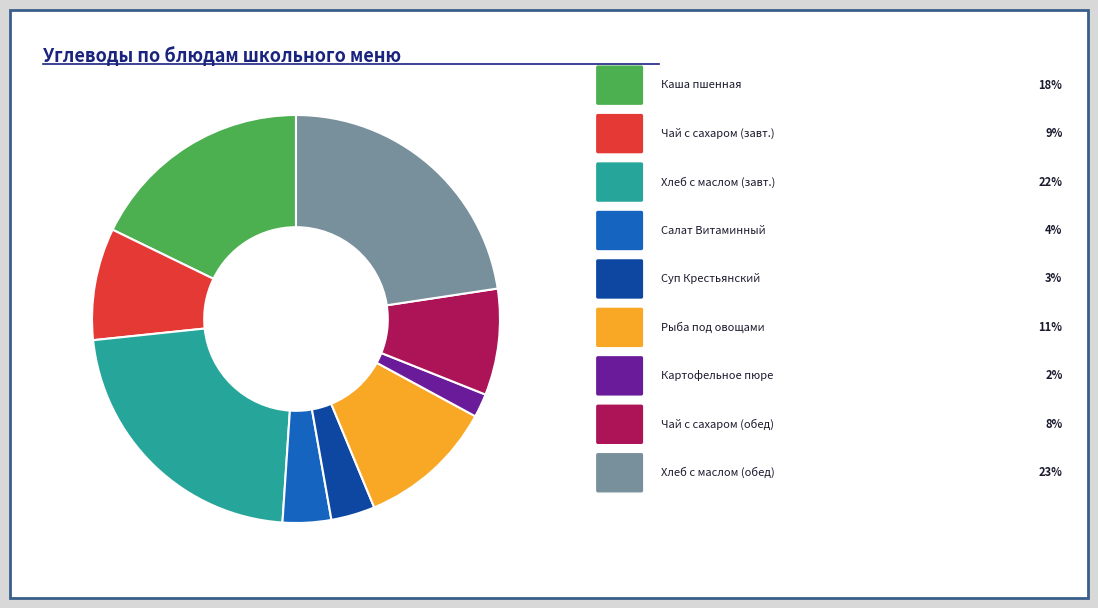

Count the number of slices in the pie.

9